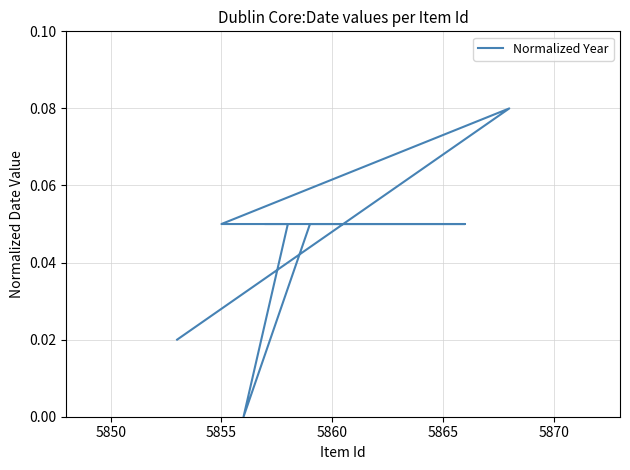

How many values are between 0 and 1?

8